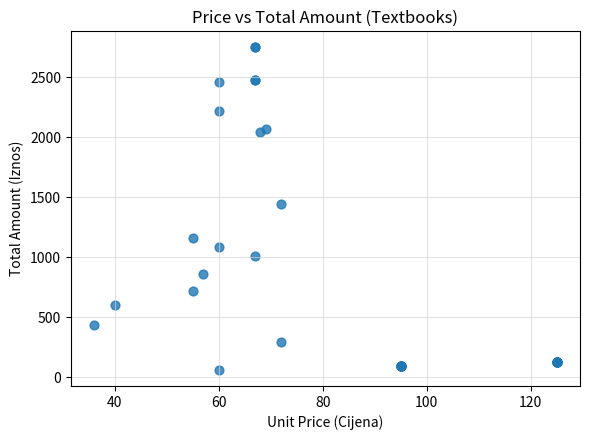

What Y value in the scatter plot is closest to 1403?

1440